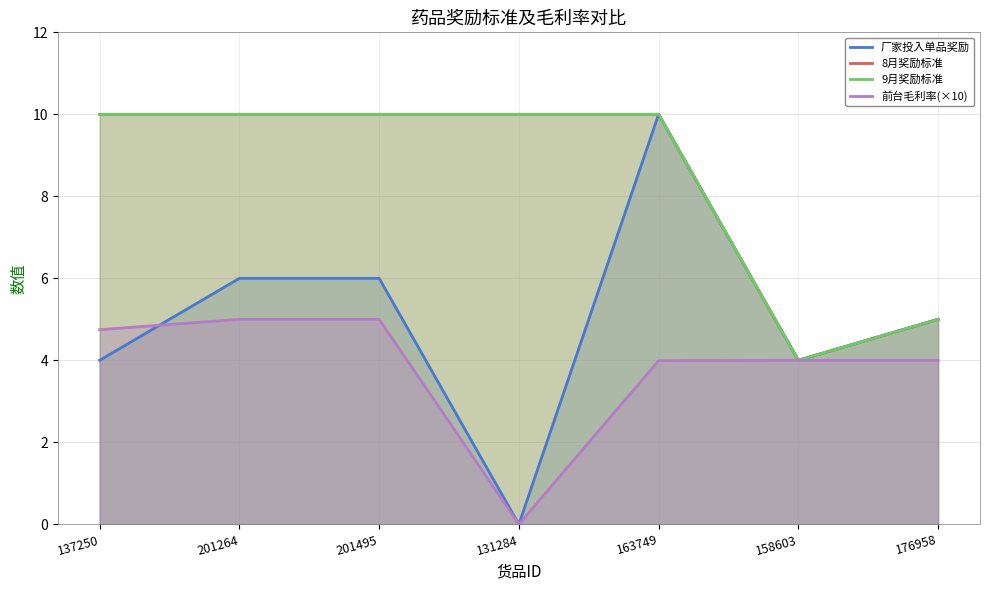

True or false: 9月奖励标准 and 厂家投入单品奖励 cross at least once.

False